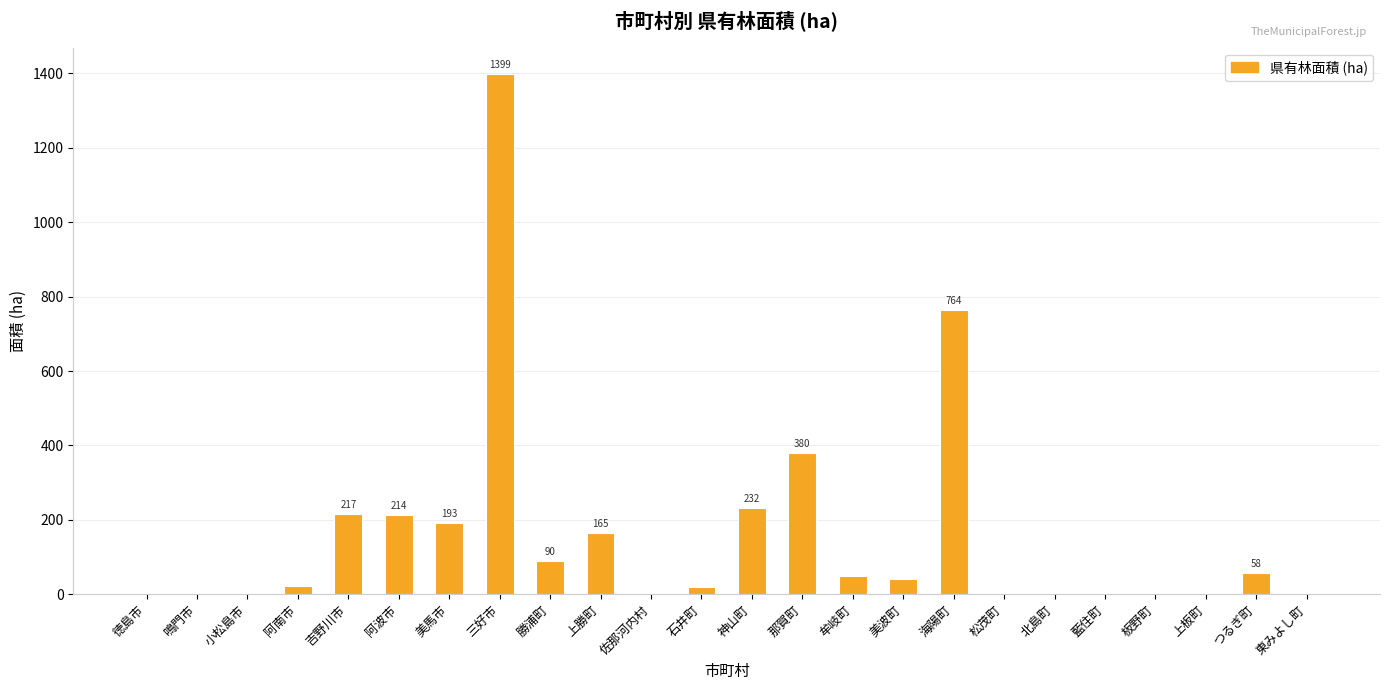

What is the change in value from 神山町 to 藍住町?

-232